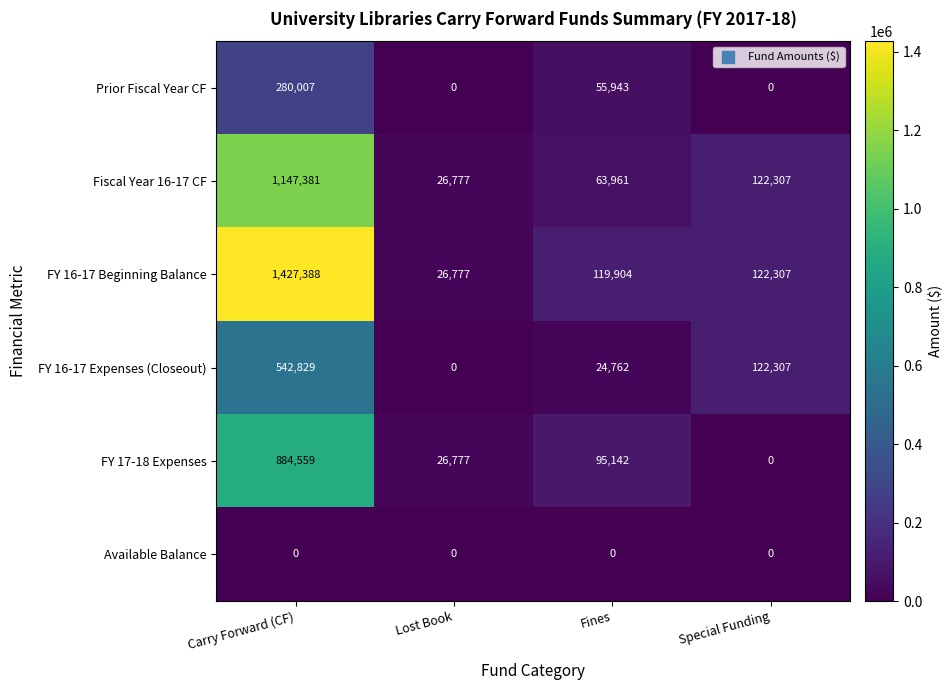

Count the number of data series in this chart.

6